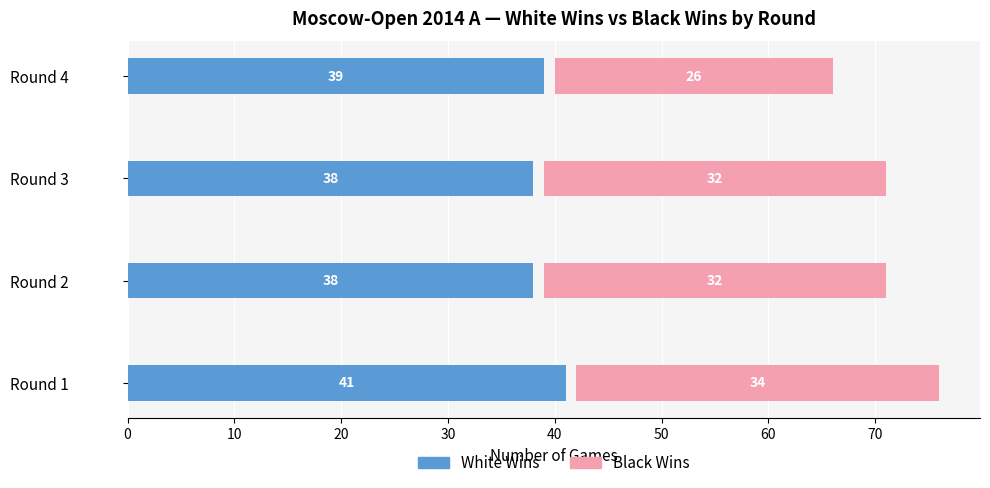

Which series changed the most between 0 and 30?

Black Wins